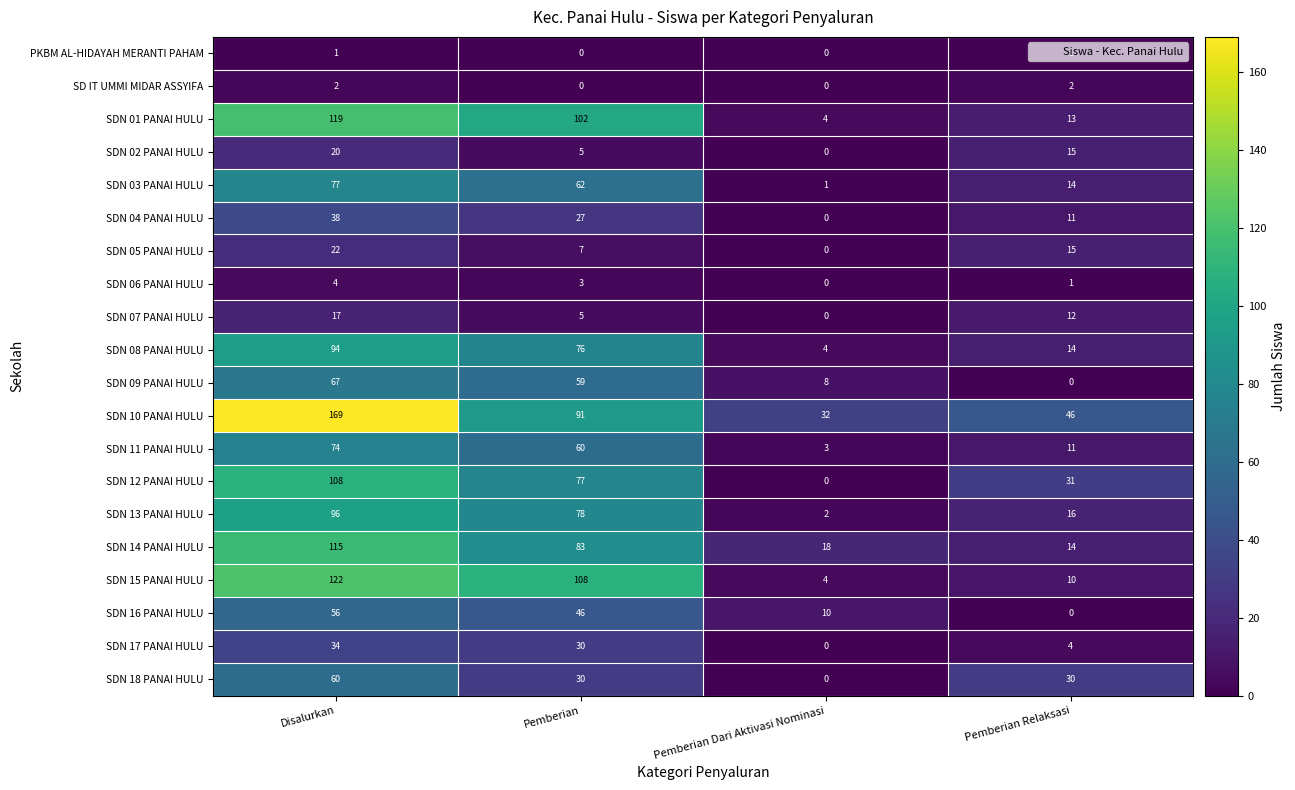

At which category is the sum across all series the highest?

Disalurkan